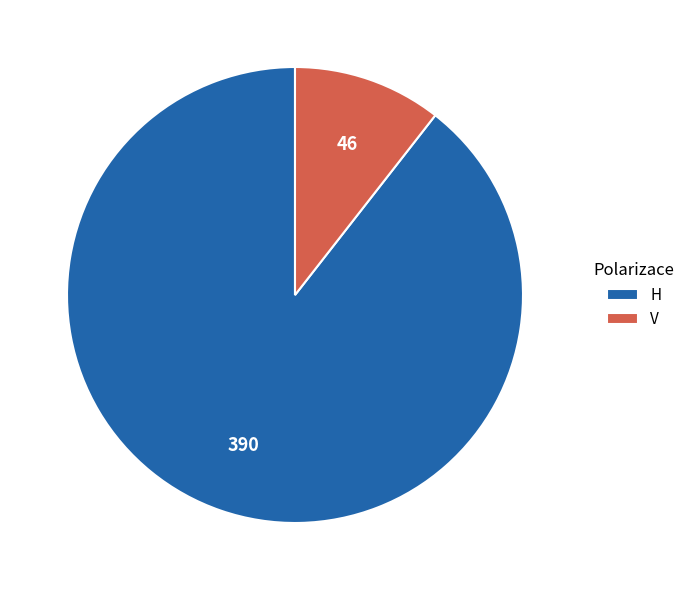

Which slice represents more than half of the pie?

H